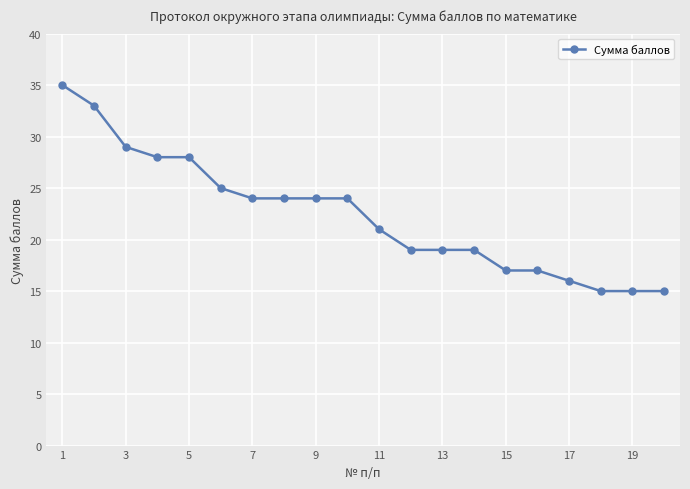

What is the average value?

22